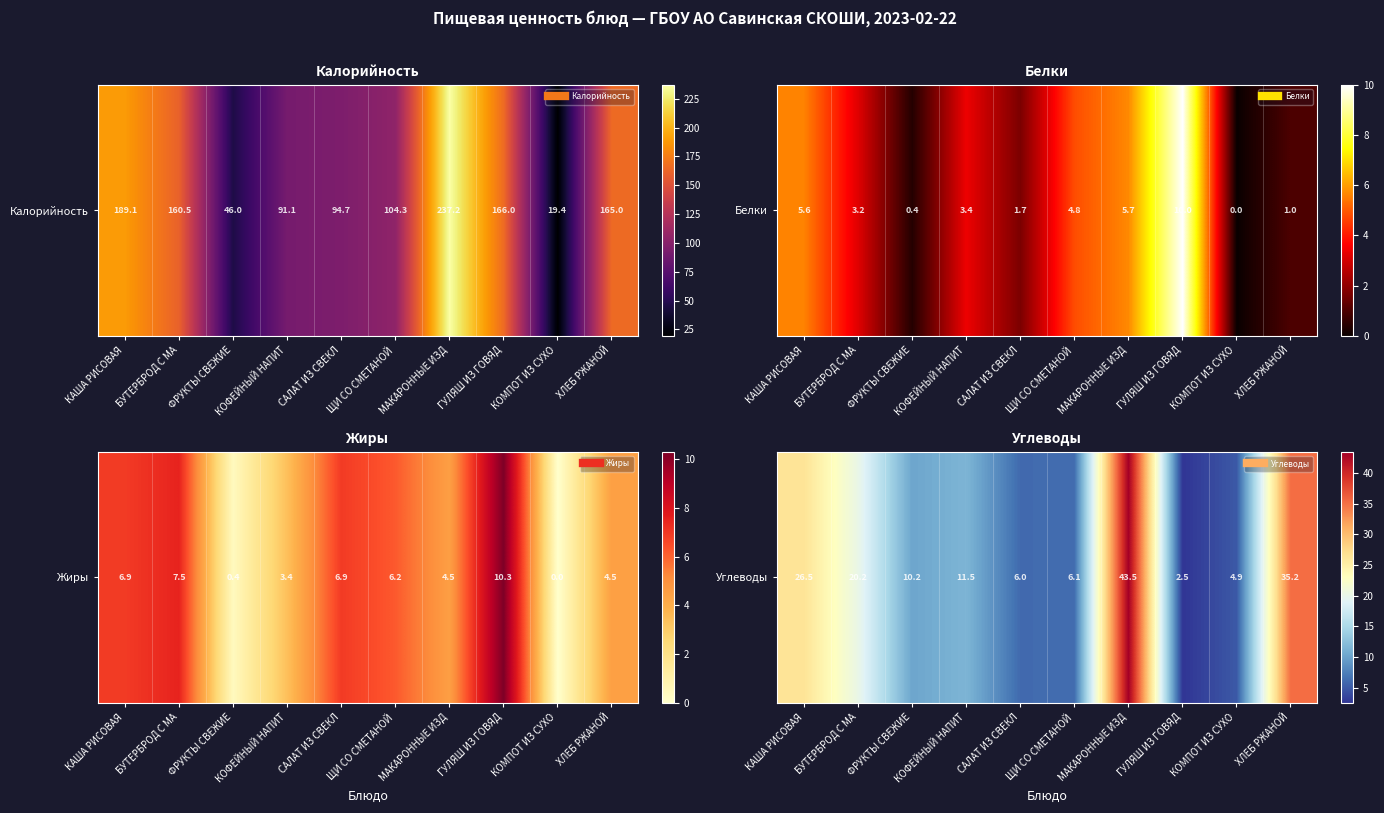

Count the number of values greater than 11.

5